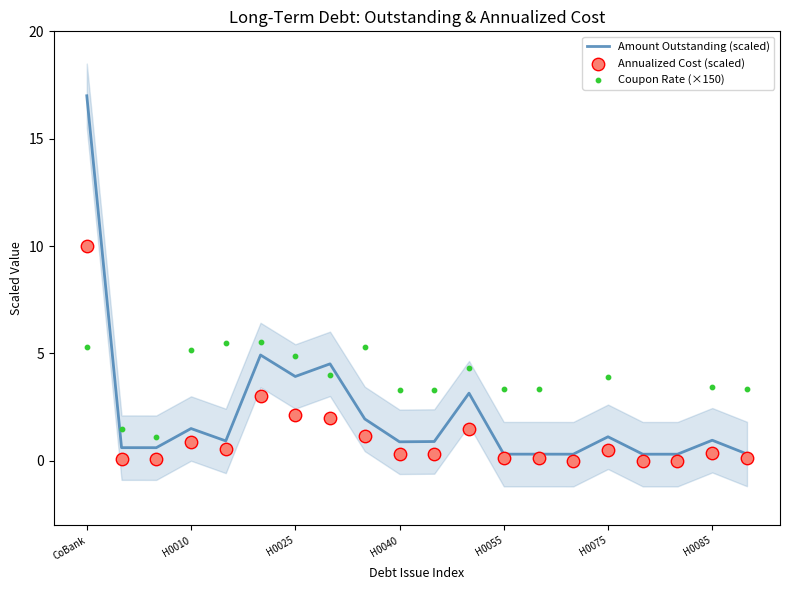

Which series reaches the maximum Y coordinate?

Amount Outstanding (scaled)